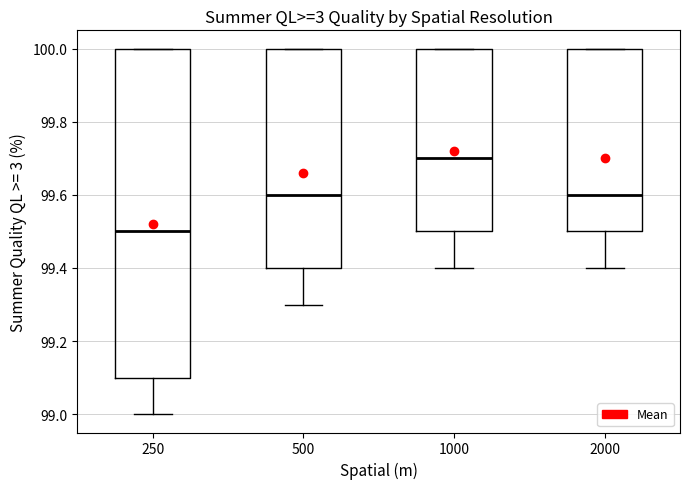

Reading left to right, read every box against the y-axis: the position of its median line, the range the box covers, and the ends of its whiskers. The values are not printed on the chart, so give them approximately, as read against the axis.

250: median 99.5, box 99.1 to 100.0, whiskers 99.0 to 100.0
500: median 99.6, box 99.4 to 100.0, whiskers 99.3 to 100.0
1000: median 99.7, box 99.5 to 100.0, whiskers 99.4 to 100.0
2000: median 99.6, box 99.5 to 100.0, whiskers 99.4 to 100.0